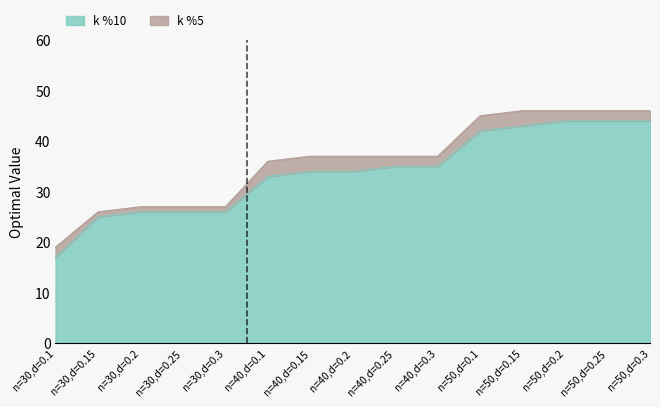

True or false: k %5 and k %10 cross at least once.

False